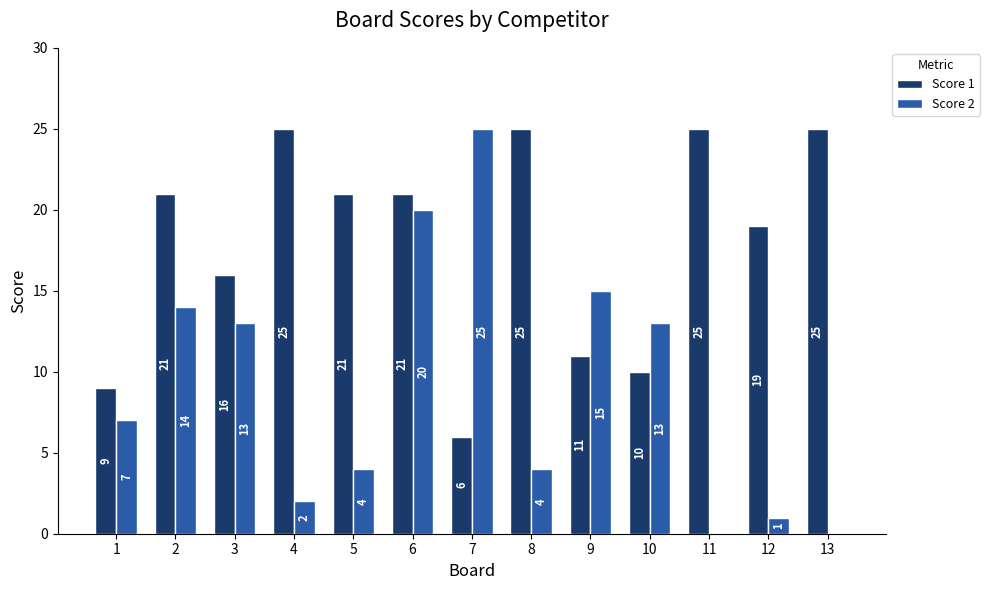

What are all the series names shown in the legend?

Score 1, Score 2